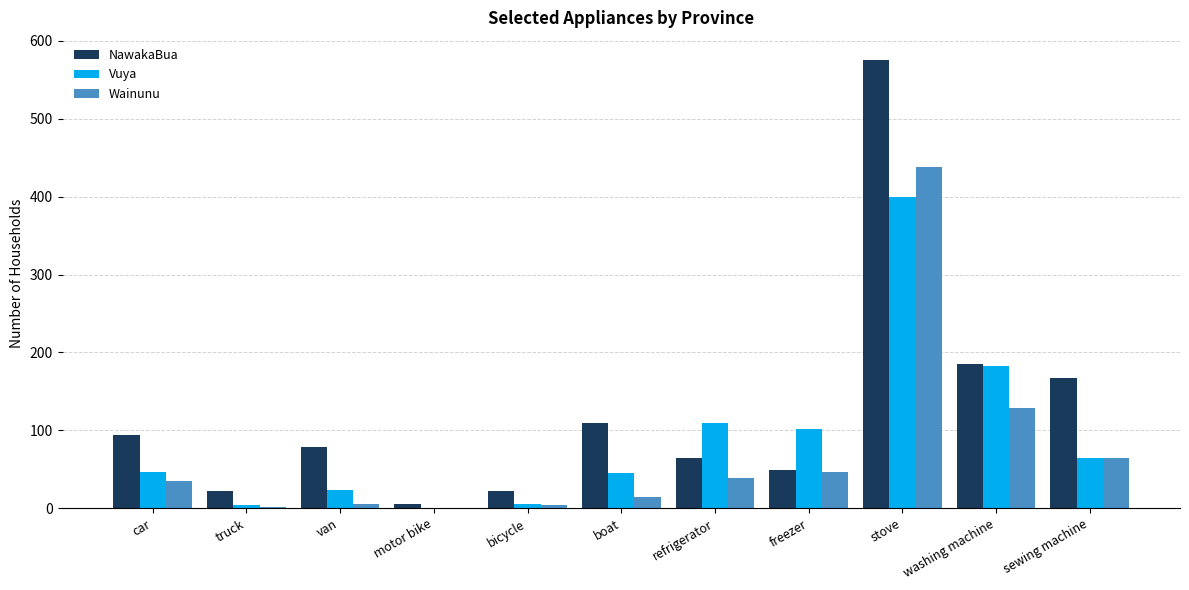

What is the sum of all Wainunu values?

778